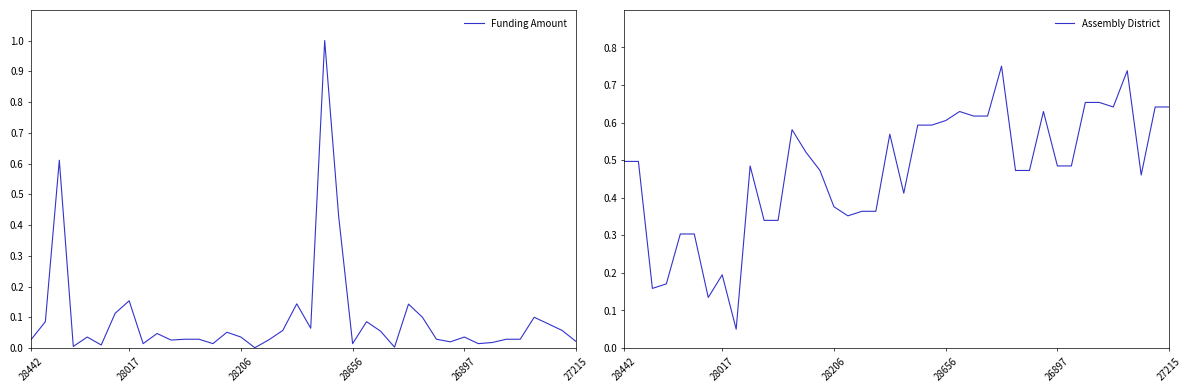

Rank the series at 27 from highest to lowest value.

Assembly District, Funding Amount